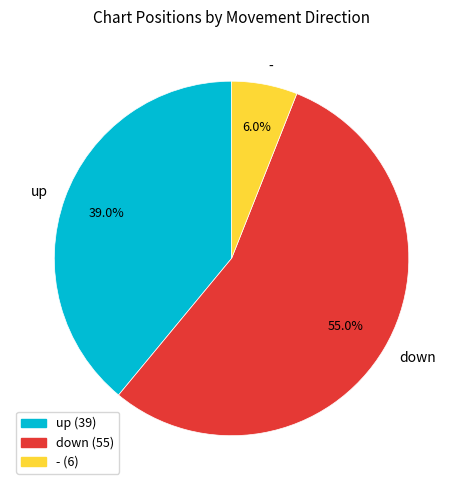

Is it true that up is 34% of the pie?

False